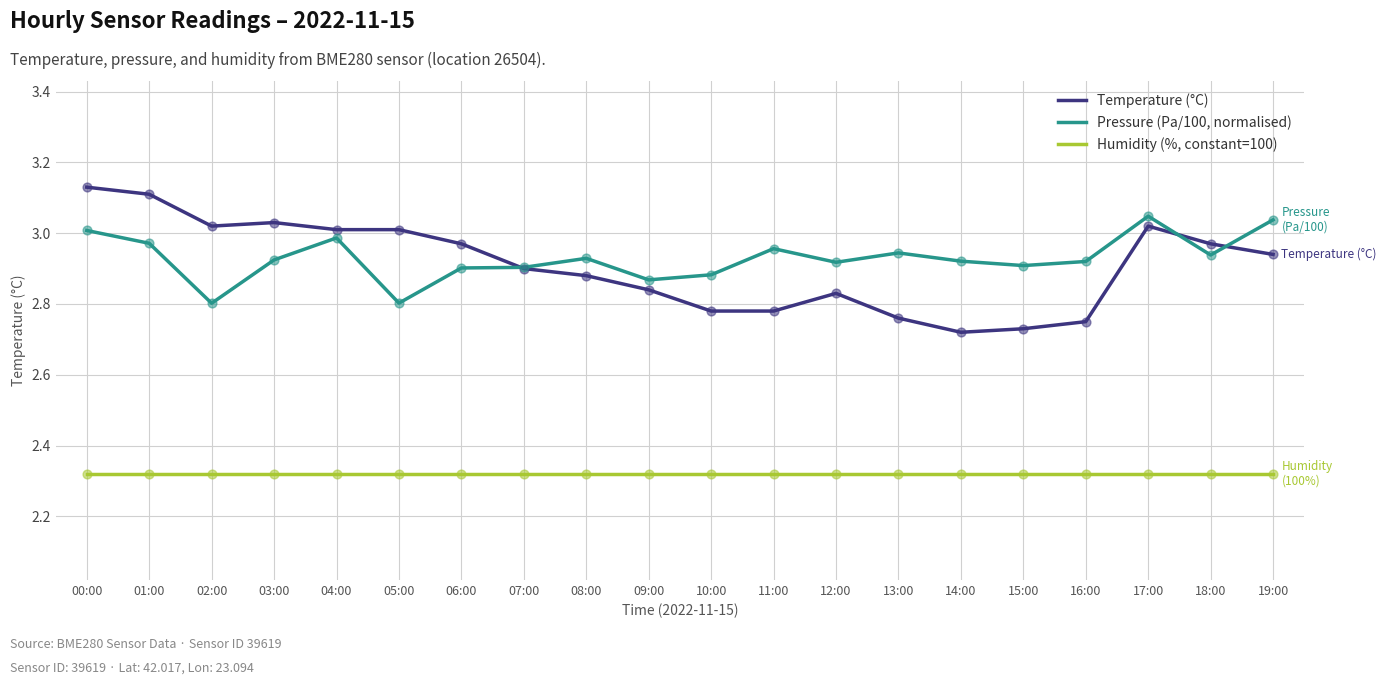

What is the total value across all series at 10:00?

8.0